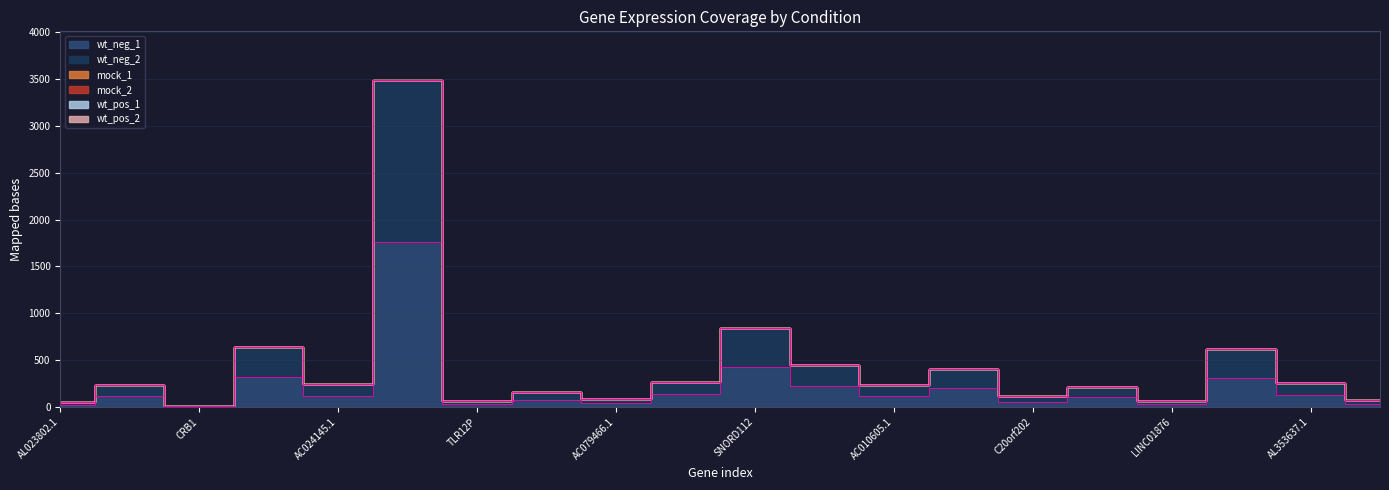

What are all the series names shown in the legend?

wt_neg_1, wt_neg_2, mock_1, mock_2, wt_pos_1, wt_pos_2